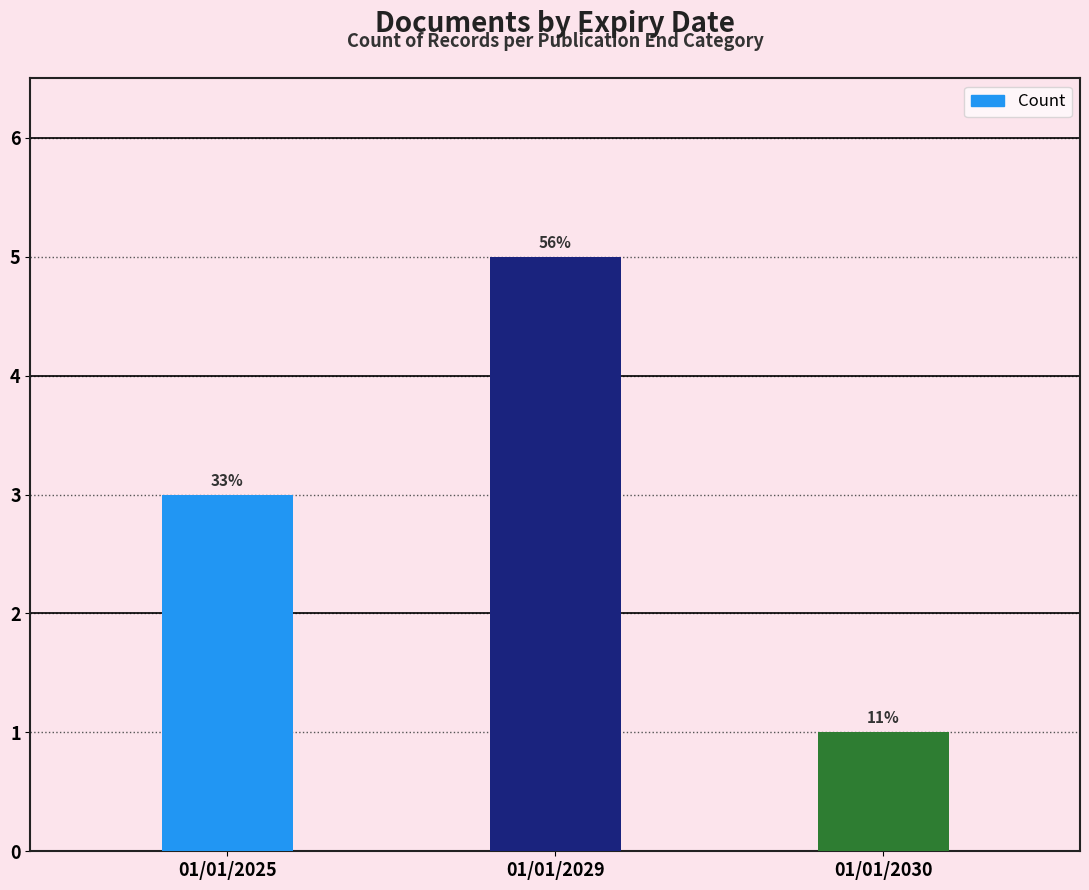

Does the chart contain any negative values?

No